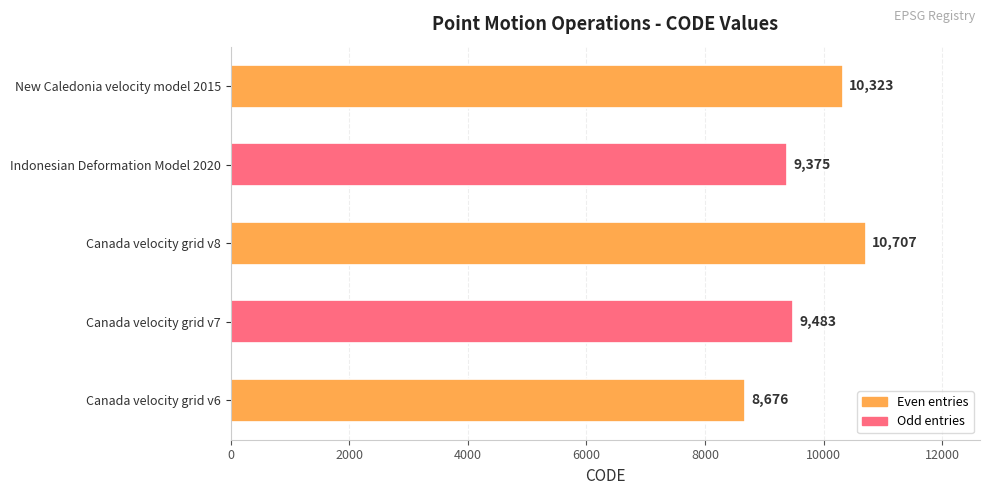

True or false: the data shows 12667 at Canada velocity grid v6.

False